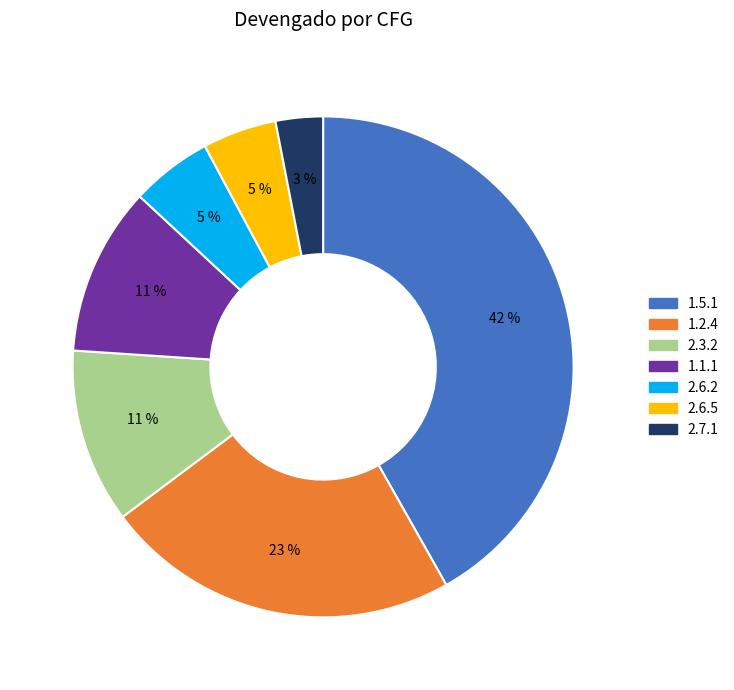

Combined, do 2.7.1 and 1.5.1 account for over 50%?

No